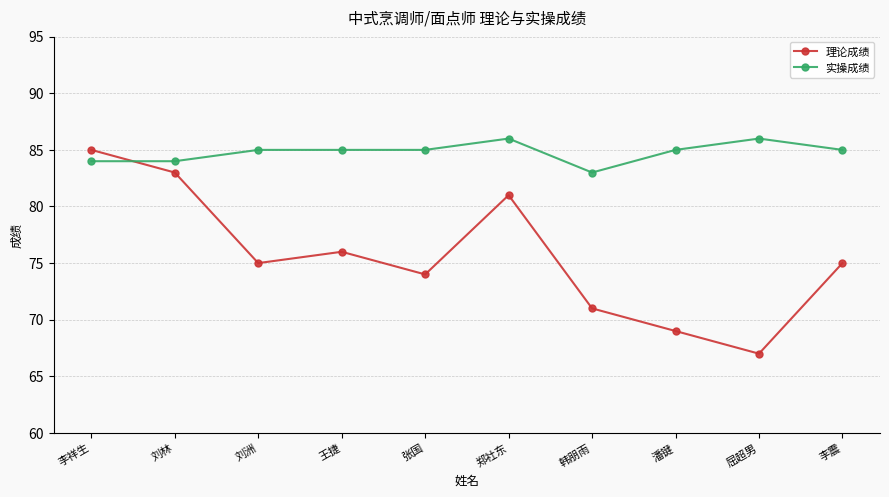

How many distinct data groups are displayed?

2